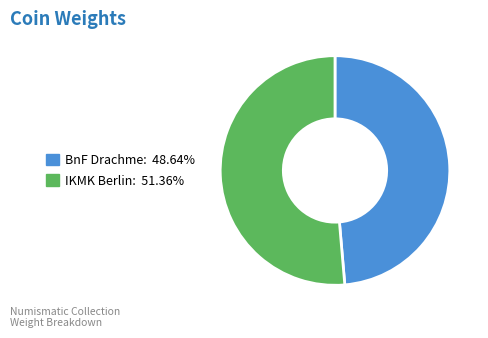

Is there any slice that represents more than half of the pie?

Yes